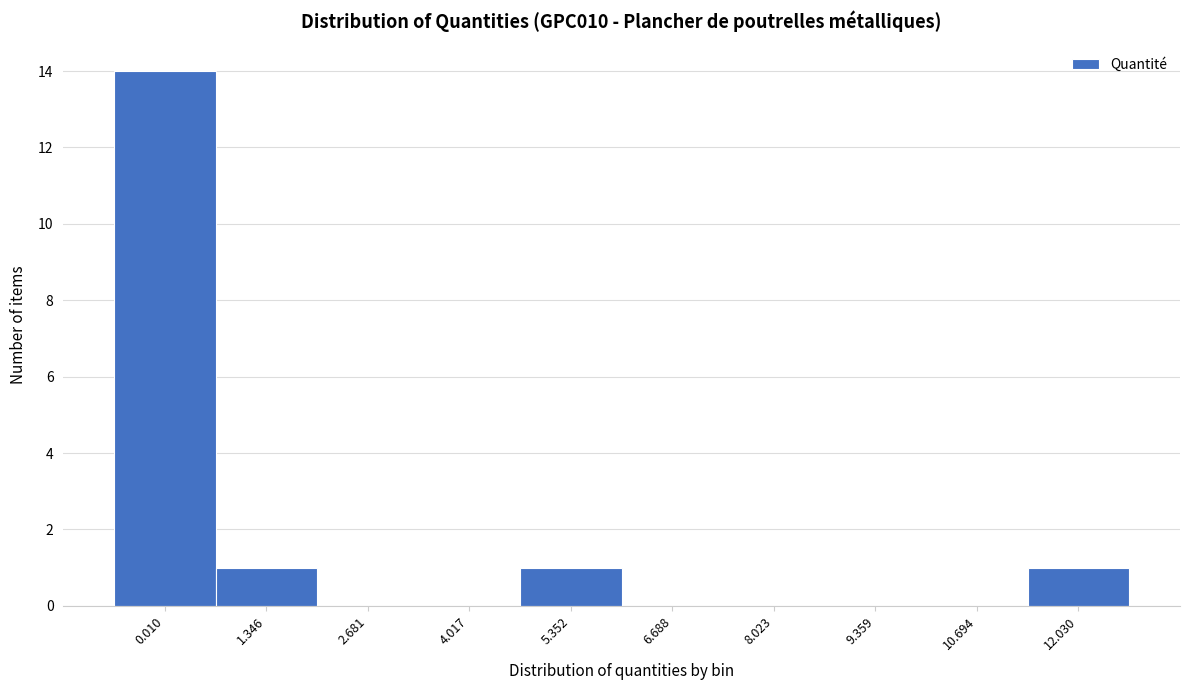

Reading left to right, transcribe all the data shown in this chart.

0.010=14	1.346=1	2.681=0	4.017=0	5.352=1	6.688=0	8.023=0	9.359=0	10.694=0	12.030=1